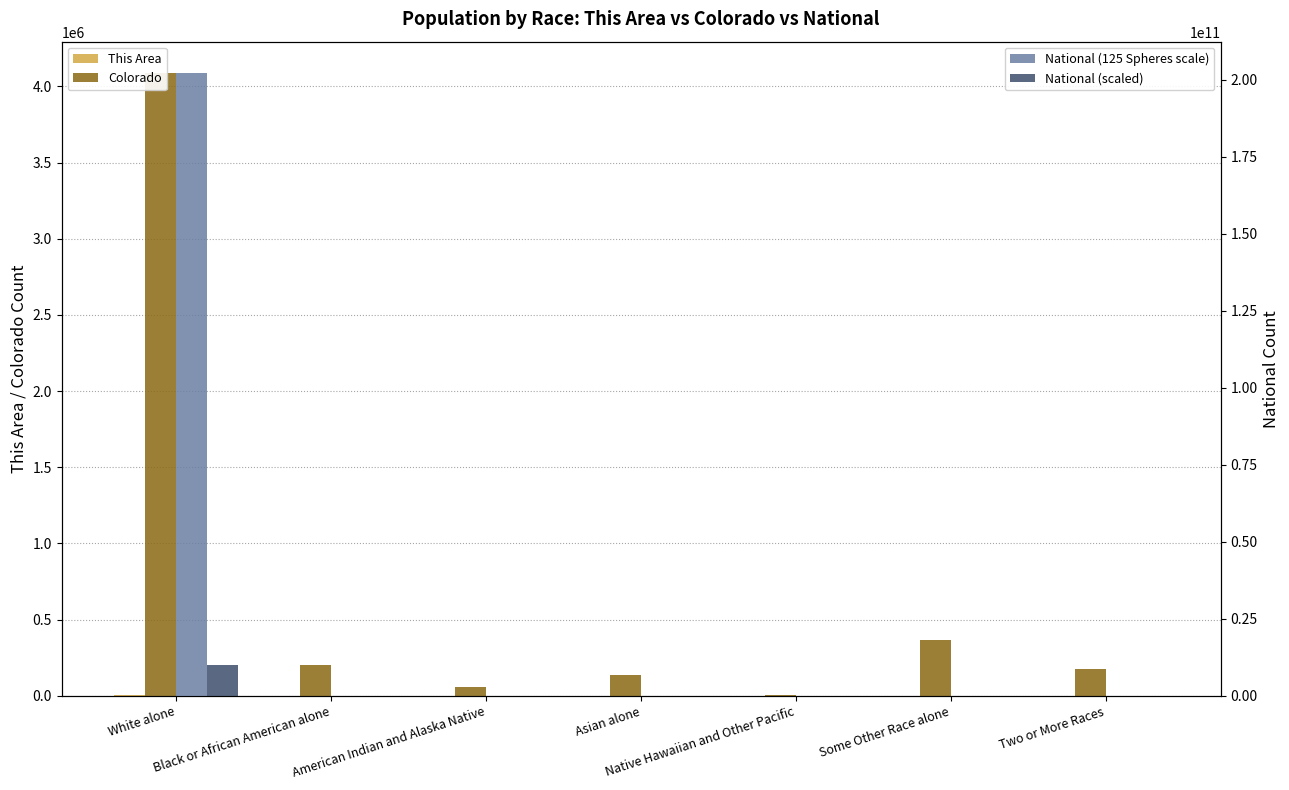

What is the difference between the maximum and minimum values in the National (scaled) series?

10111150662.6